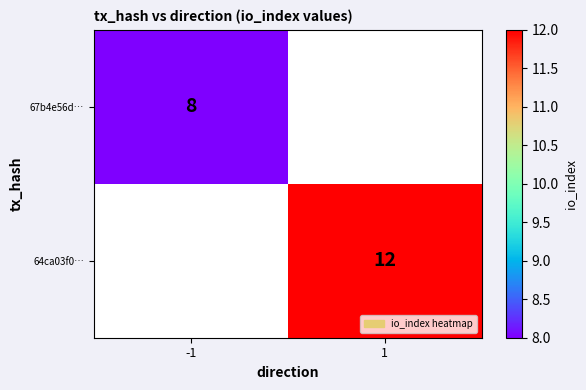

Is it true that 67b4e56d… equals 8 at -1?

True